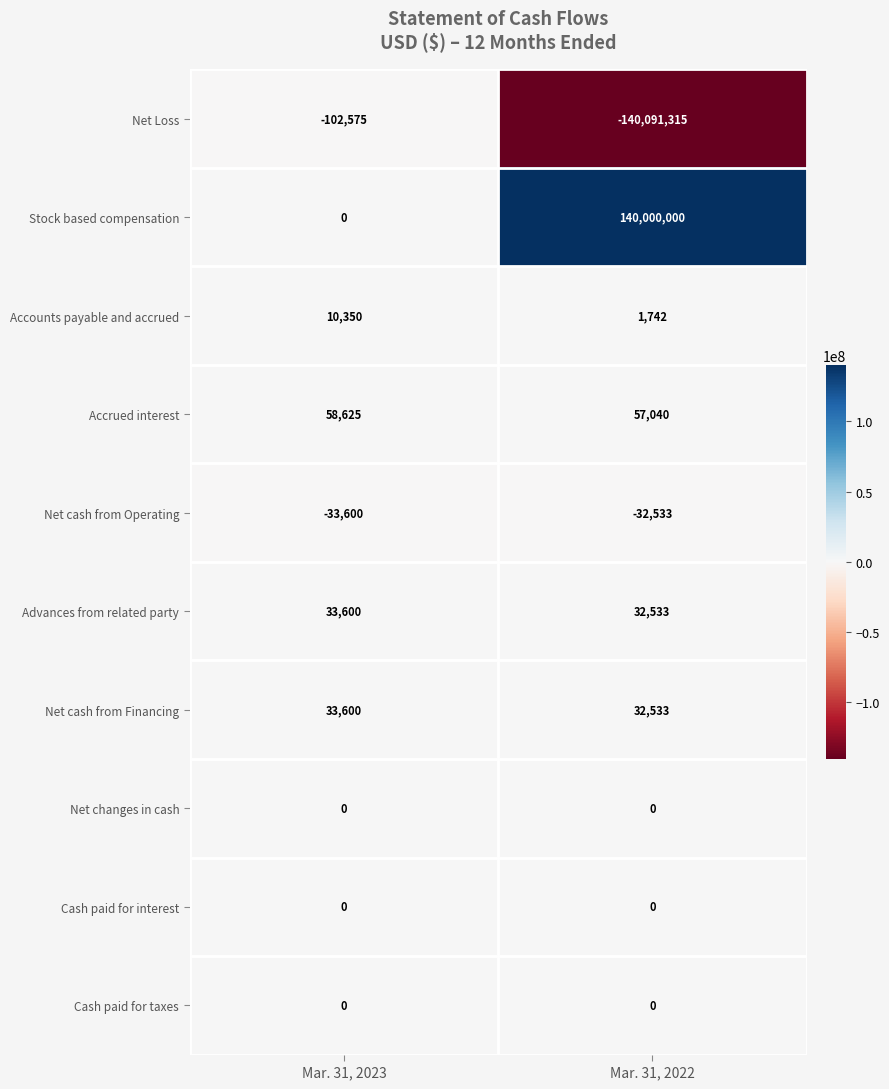

What is the difference between the highest and lowest values at Mar. 31, 2023?

161200